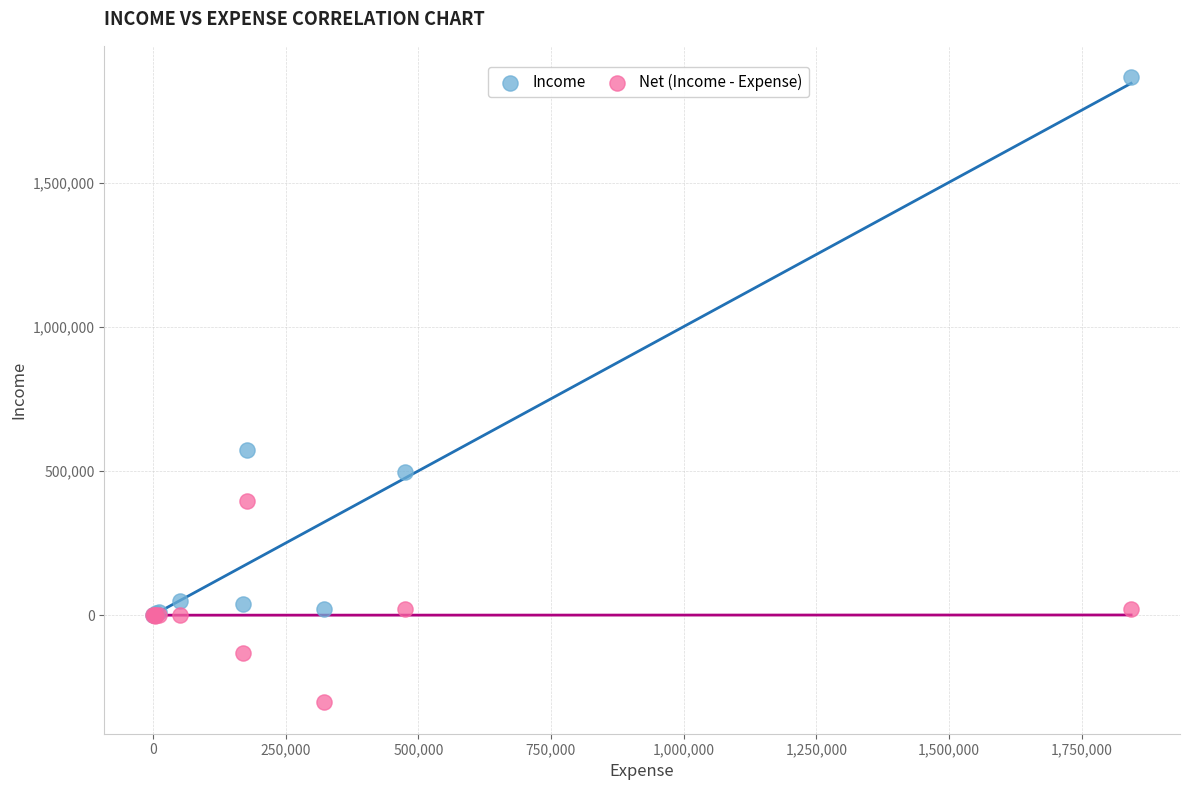

In the Income series, what Y value is closest to 933400?

573750.0